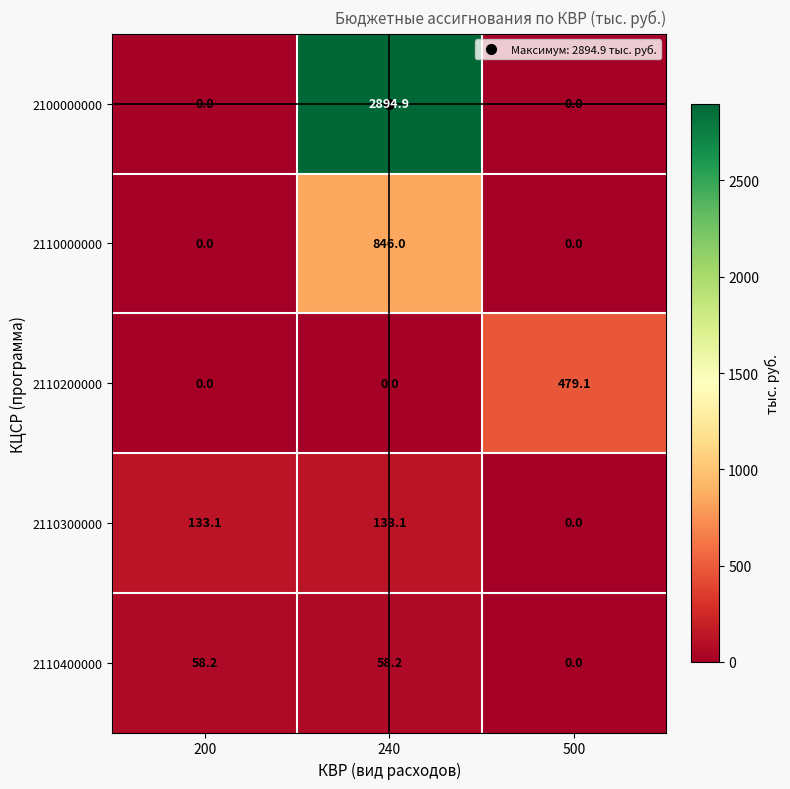

The value of 2100000000 at 500 is 0.0. True or false?

True